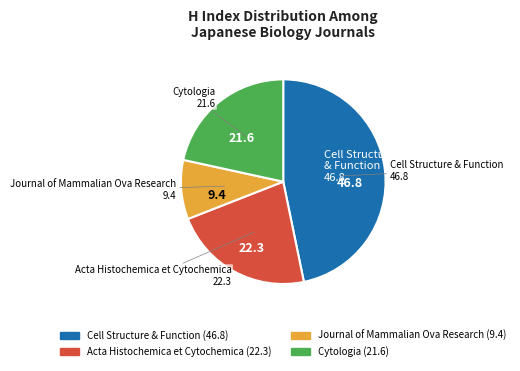

Rank the categories by value from lowest to highest.

Journal of Mammalian Ova Research, Cytologia, Acta Histochemica et Cytochemica, Cell Structure & Function